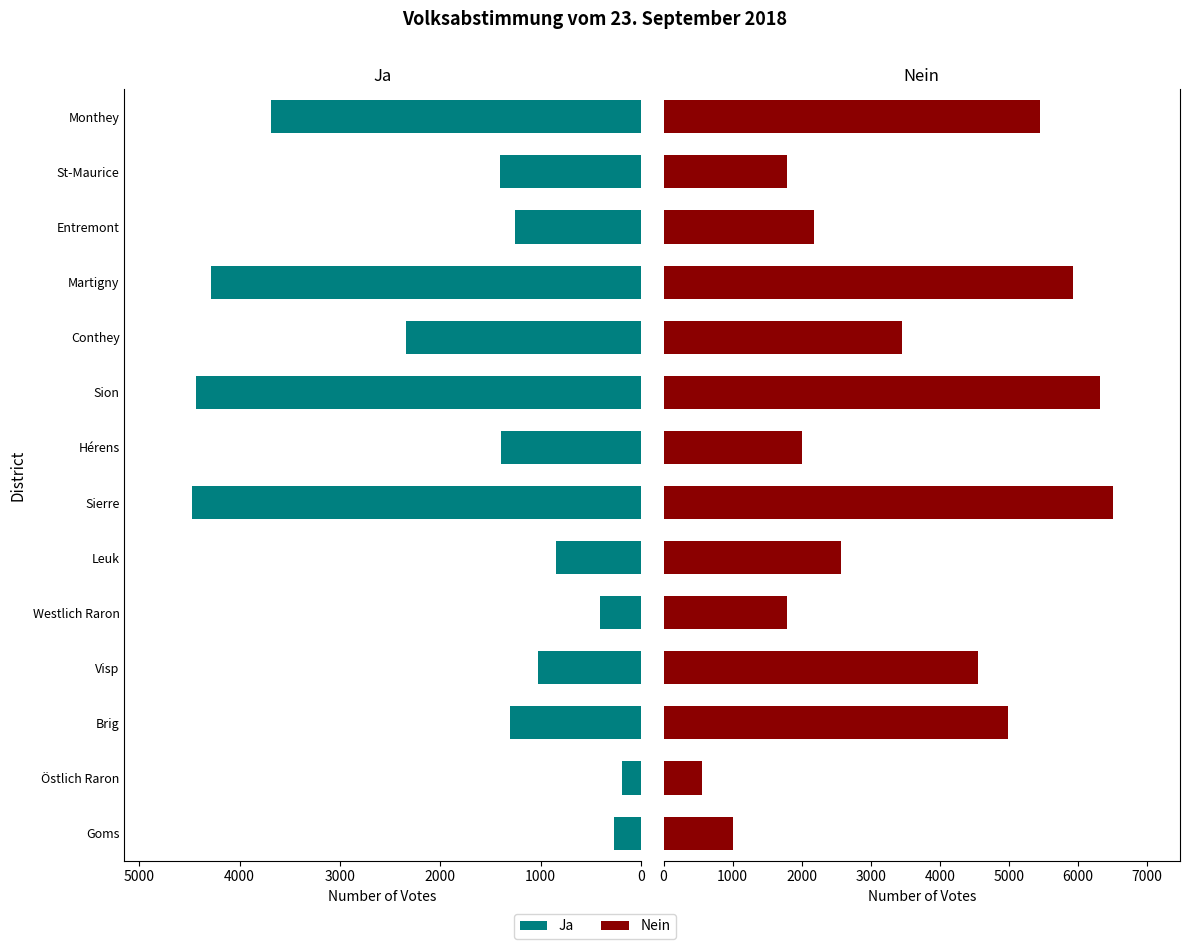

What is the difference between the maximum and minimum values in the Ja series?

4293